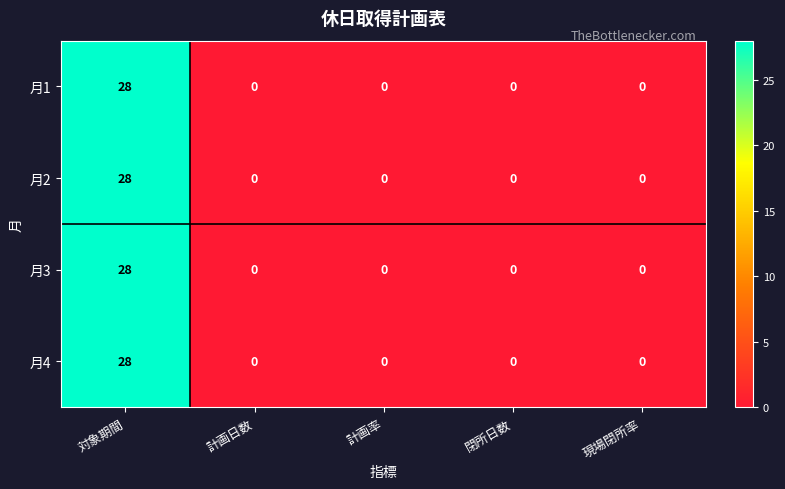

How many positive values does the 月1 series have?

1